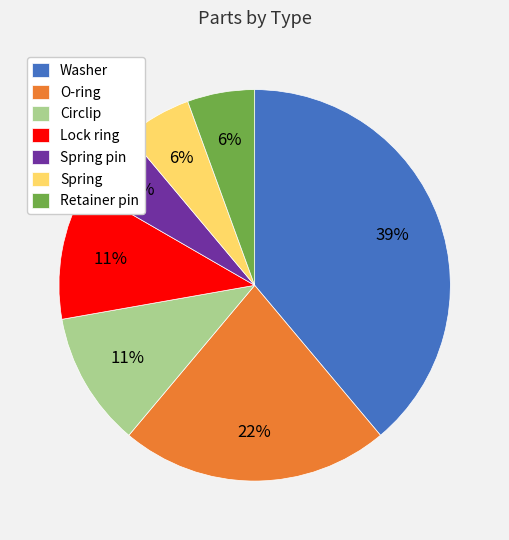

Is Spring pin the majority of the pie?

No